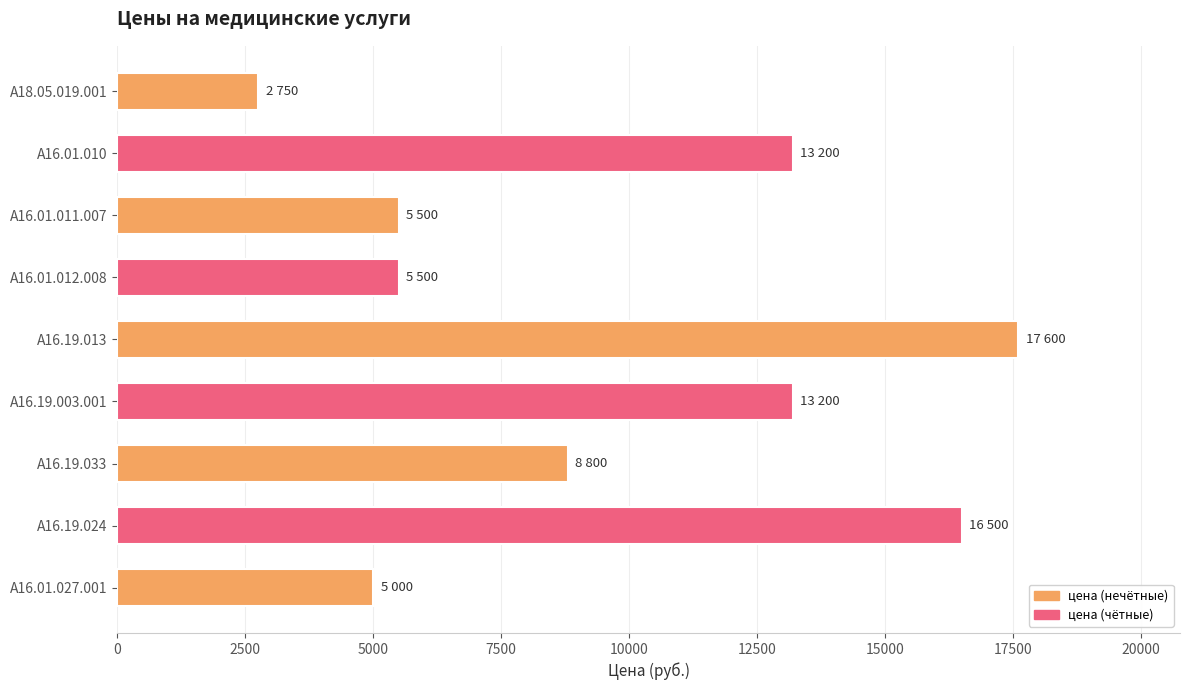

What is the sum of all values?

88050